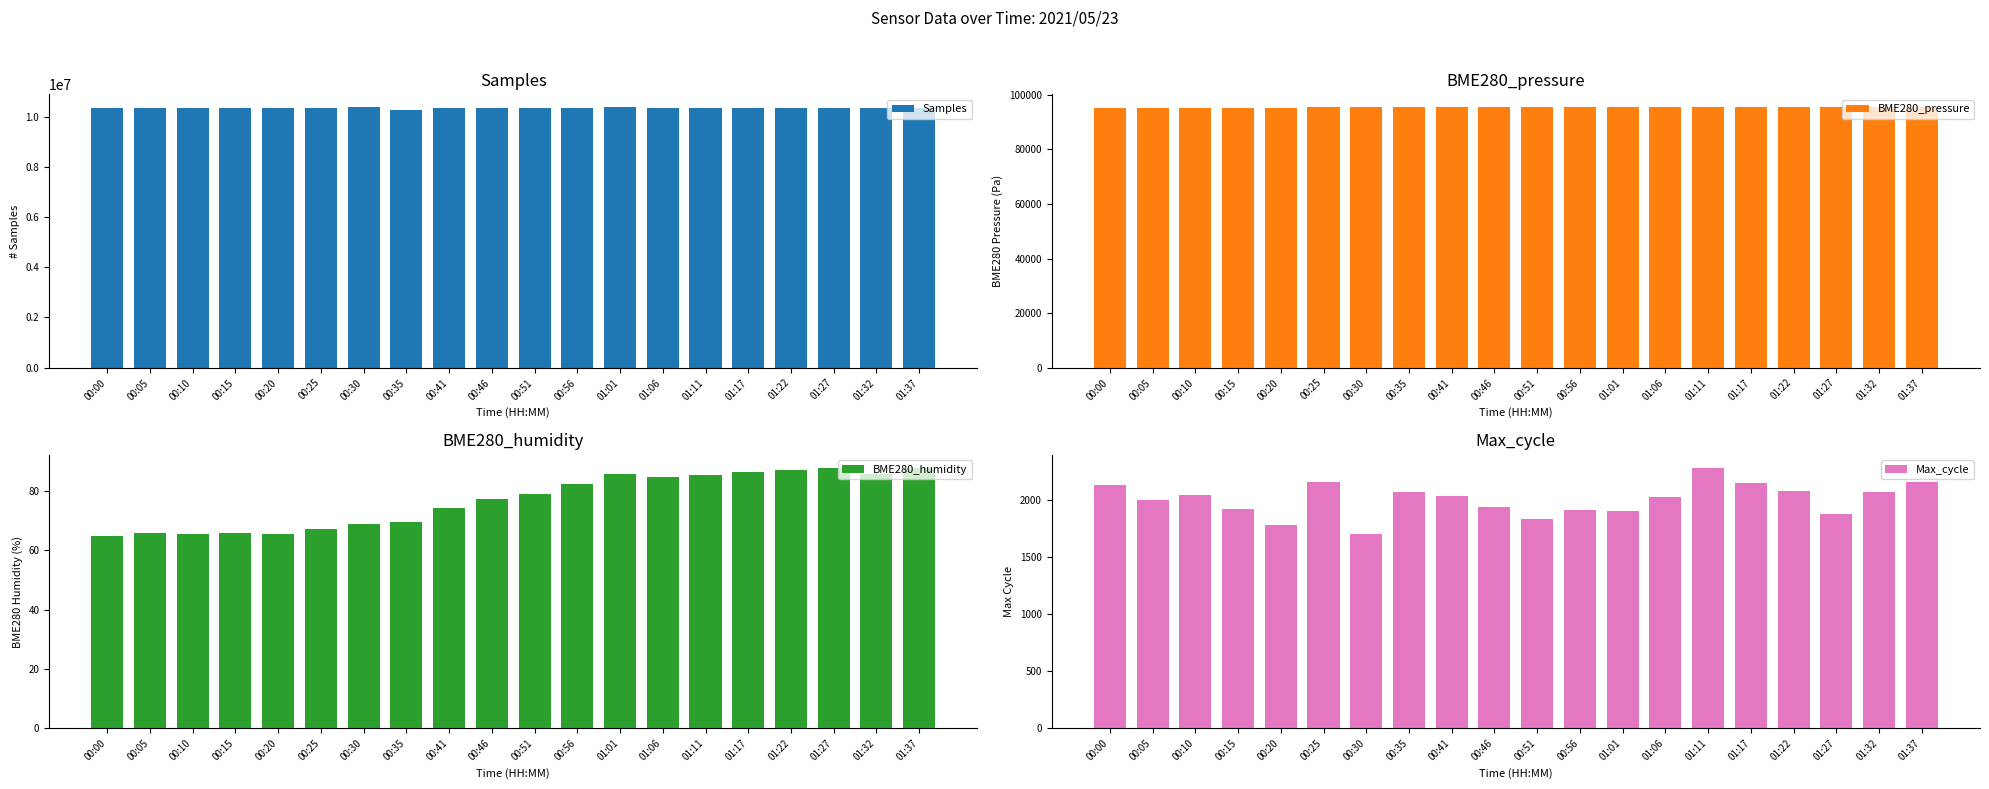

Between 00:30 and 01:27, which series saw the biggest shift?

Samples